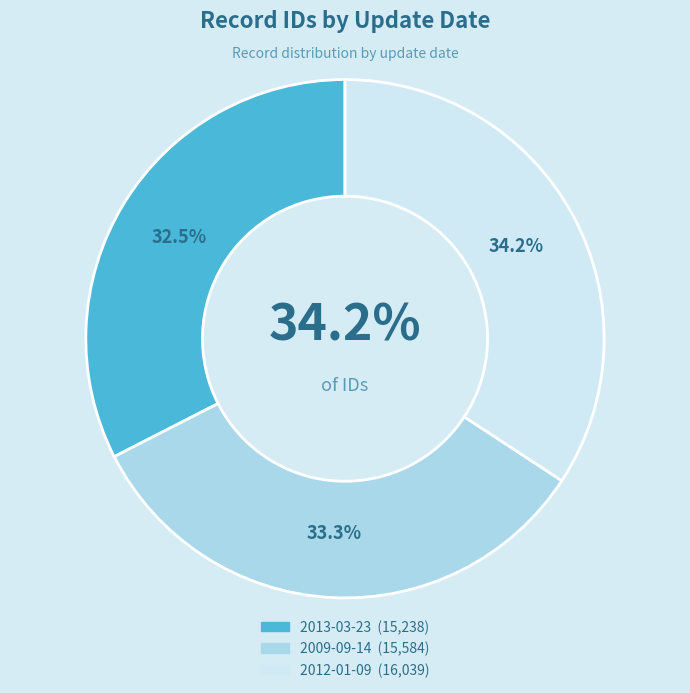

What percentage is the 2009-09-14 slice, to the nearest percent?

33%